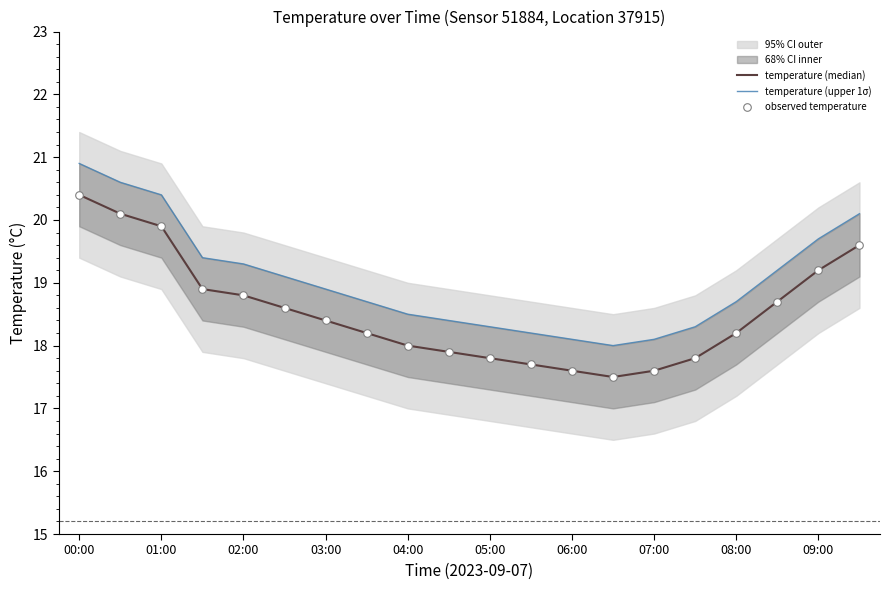

Which series reaches the maximum Y coordinate?

temperature (upper 1σ)